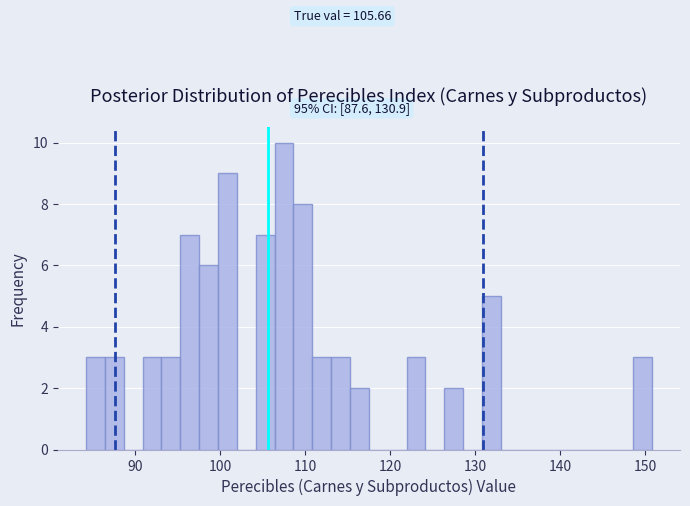

Around what value on the x-axis is the tallest bar? Give the approximate position of its centre, as read against the axis.

108